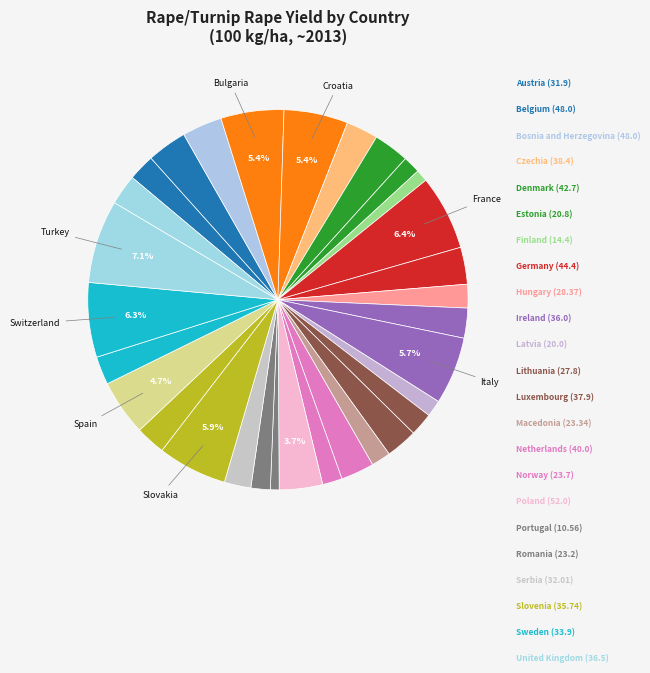

Count the number of slices in the pie.

31